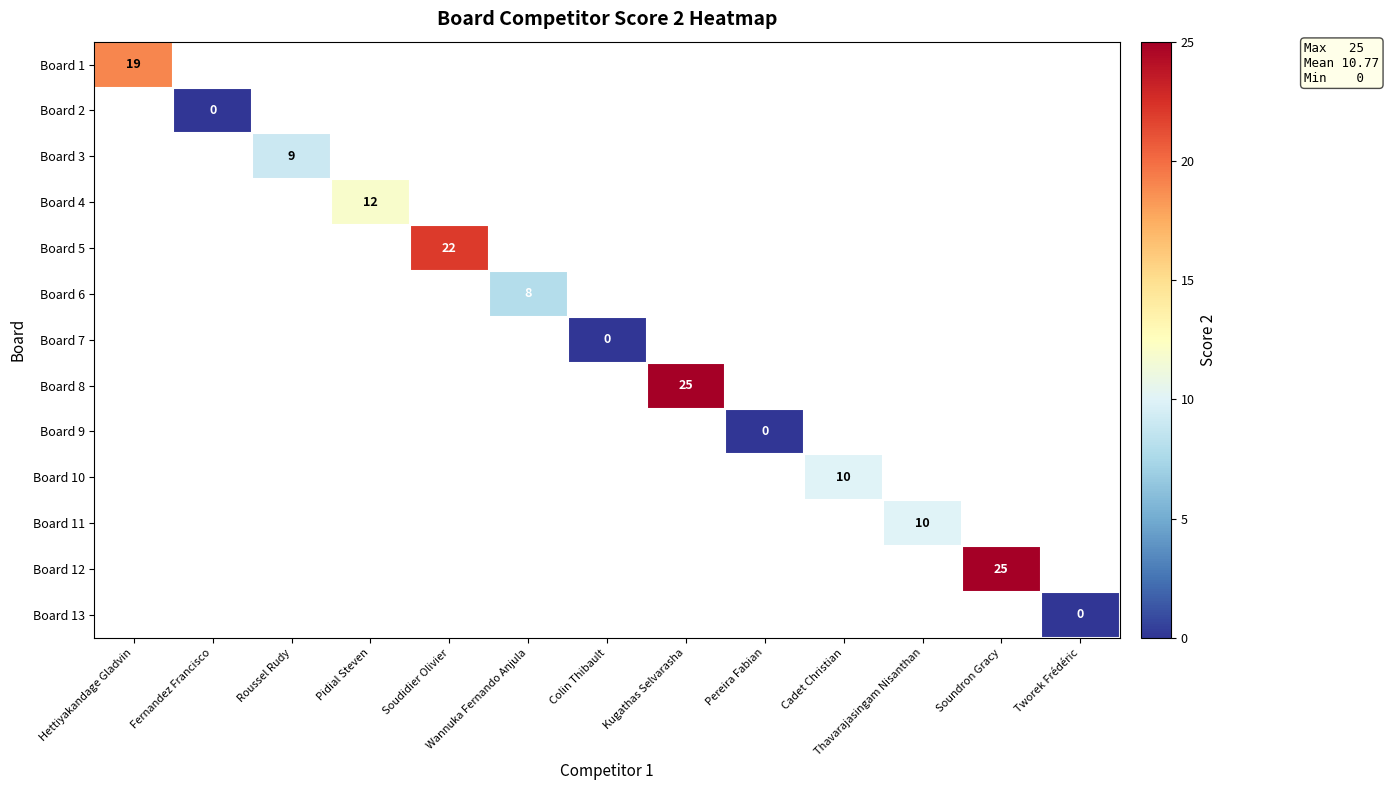

The Board 8 series shows 38 at Kugathas Selvarasha. True or false?

False